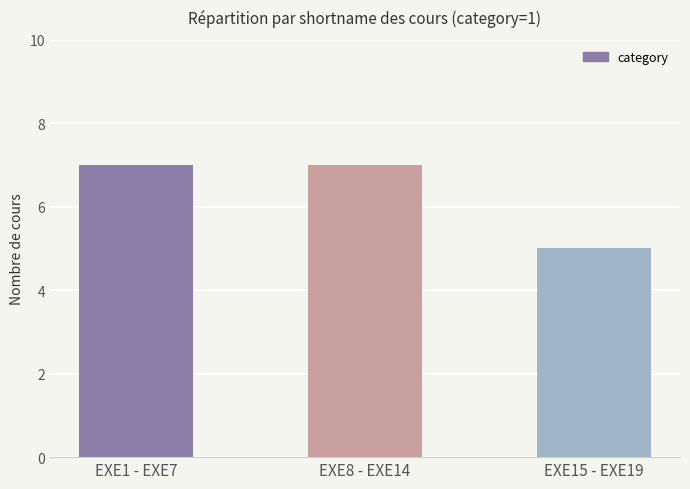

What is the sum of all values?

19